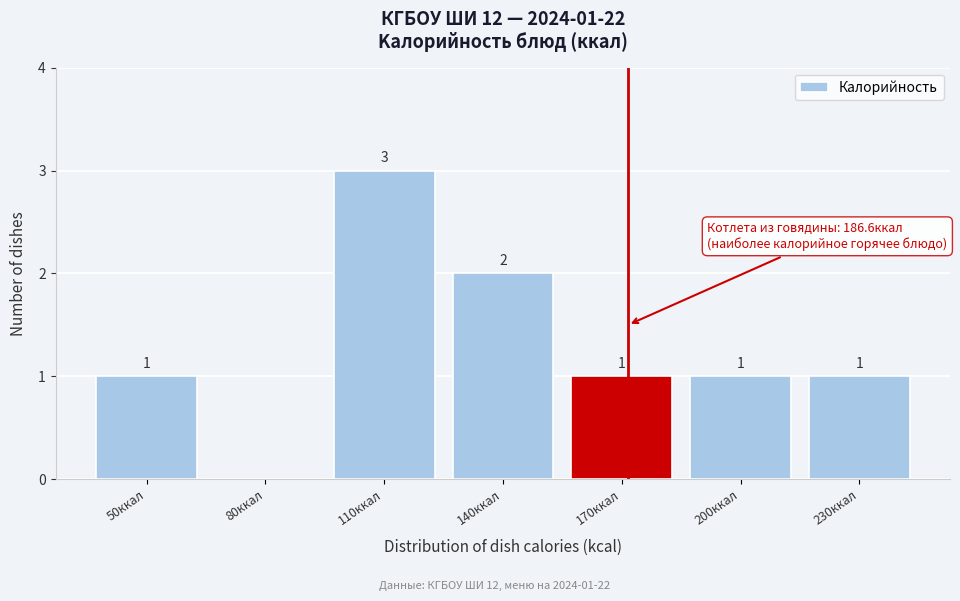

Reading left to right, what are all the values shown in this chart?

50ккал=1	80ккал=0	110ккал=3	140ккал=2	170ккал=1	200ккал=1	230ккал=1